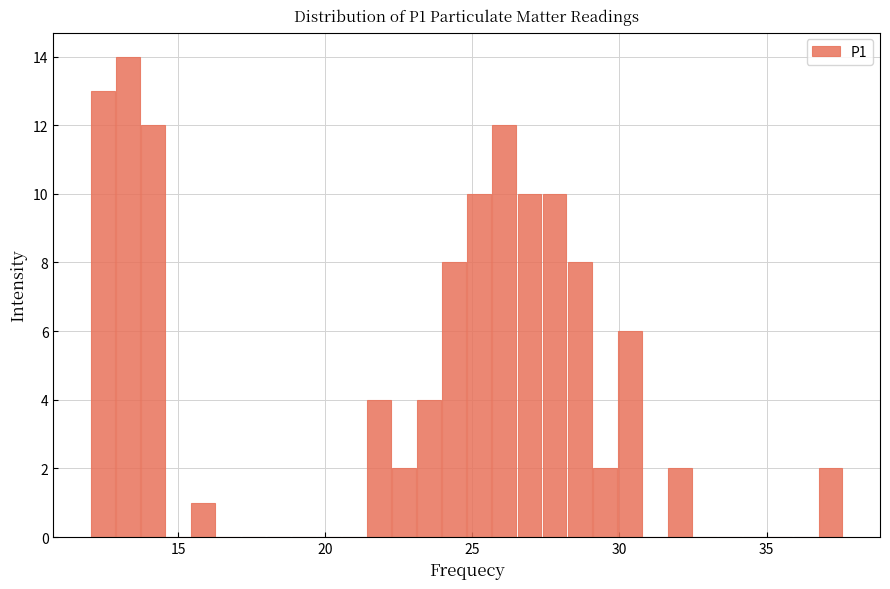

Read against the x-axis, roughly where is the centre of the tallest bar?

13.5